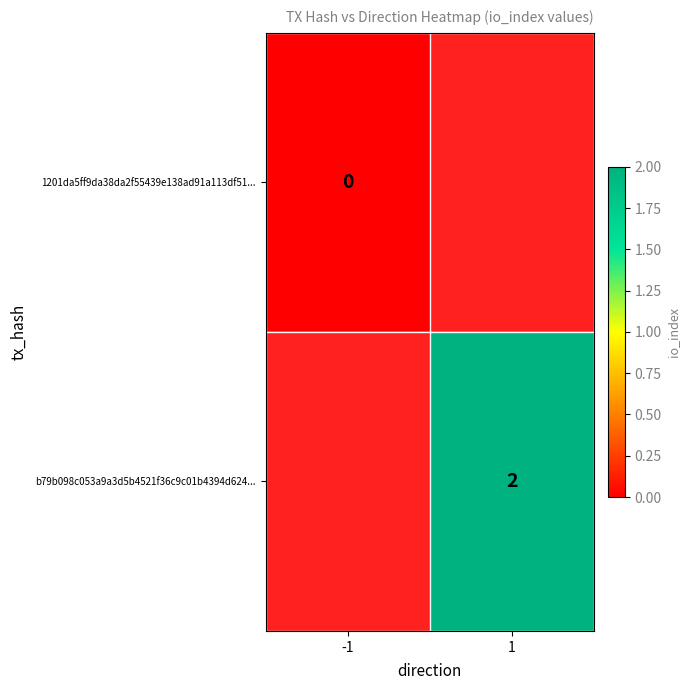

List the labels in order of b79b098c053a9a3d5b4521f36c9c01b4394d624... value, smallest first.

-1, 1